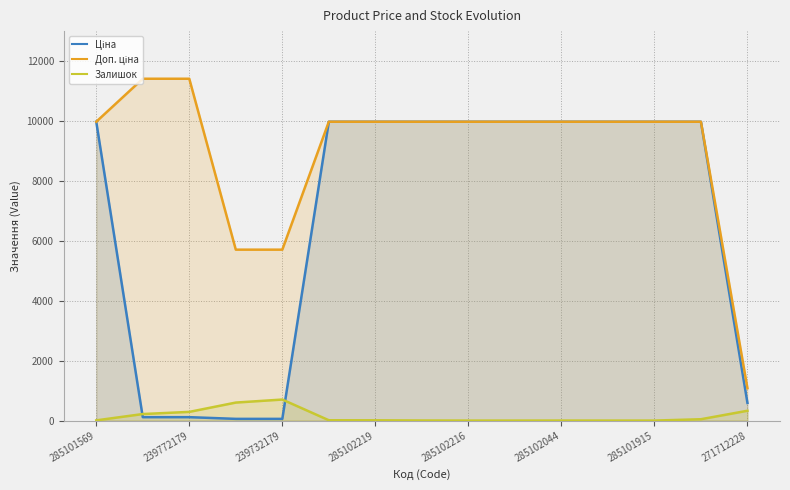

What is the maximum value shown in the chart?

11410.0